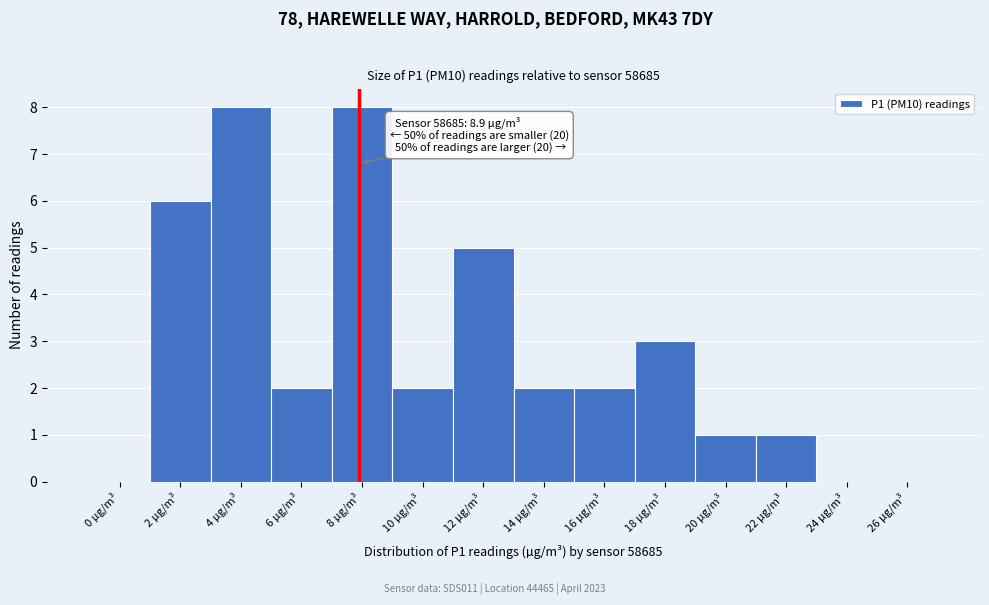

Reading right to left, list all the values displayed in this chart.

26 µg/m³=0	24 µg/m³=0	22 µg/m³=1	20 µg/m³=1	18 µg/m³=3	16 µg/m³=2	14 µg/m³=2	12 µg/m³=5	10 µg/m³=2	8 µg/m³=8	6 µg/m³=2	4 µg/m³=8	2 µg/m³=6	0 µg/m³=0